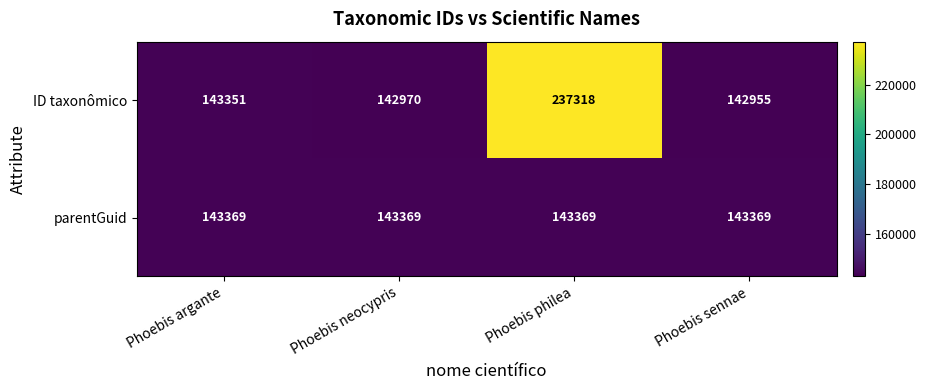

What is the sum of the parentGuid values at Phoebis philea and Phoebis neocypris?

286738